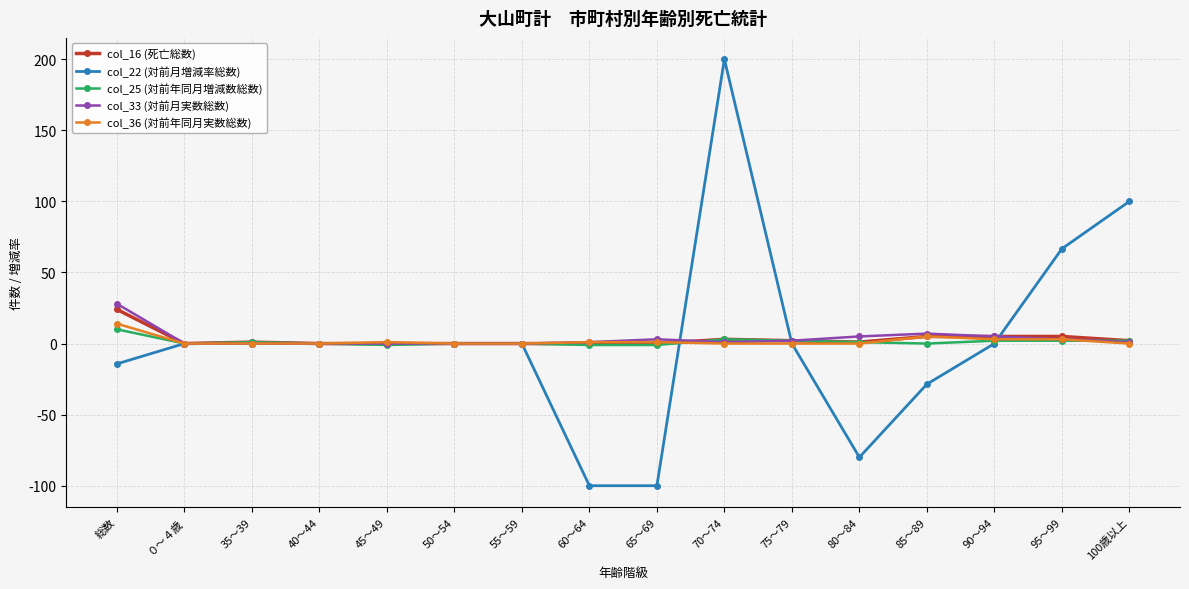

How many data points does each series have?

16